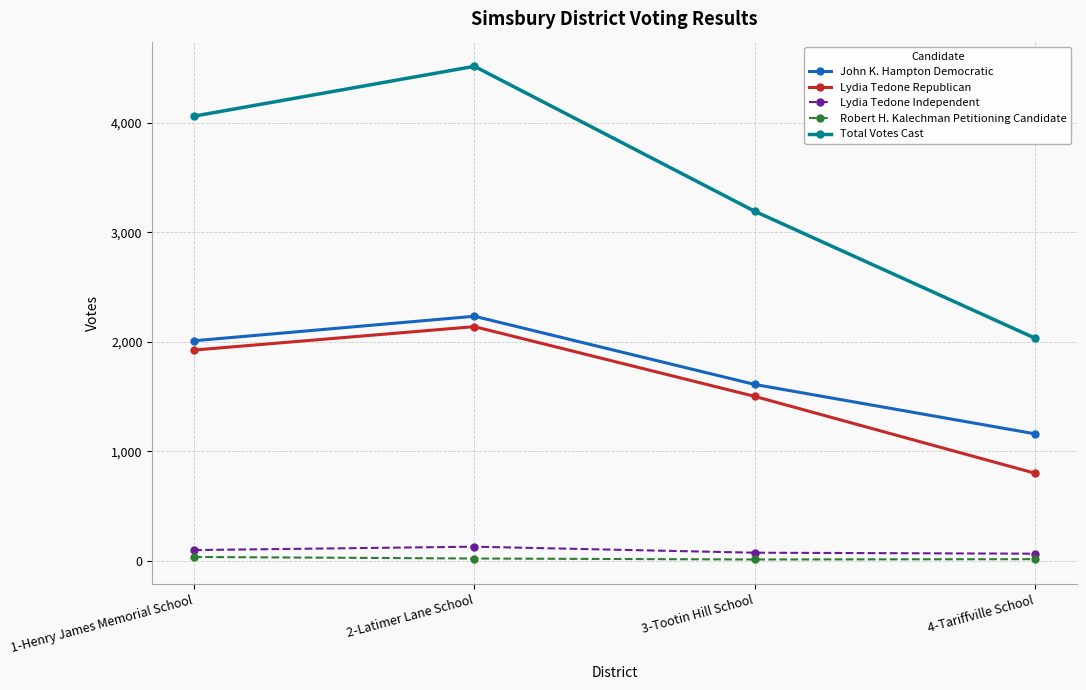

What is the value of the John K. Hampton Democratic point at the 3rd from the left?

1610